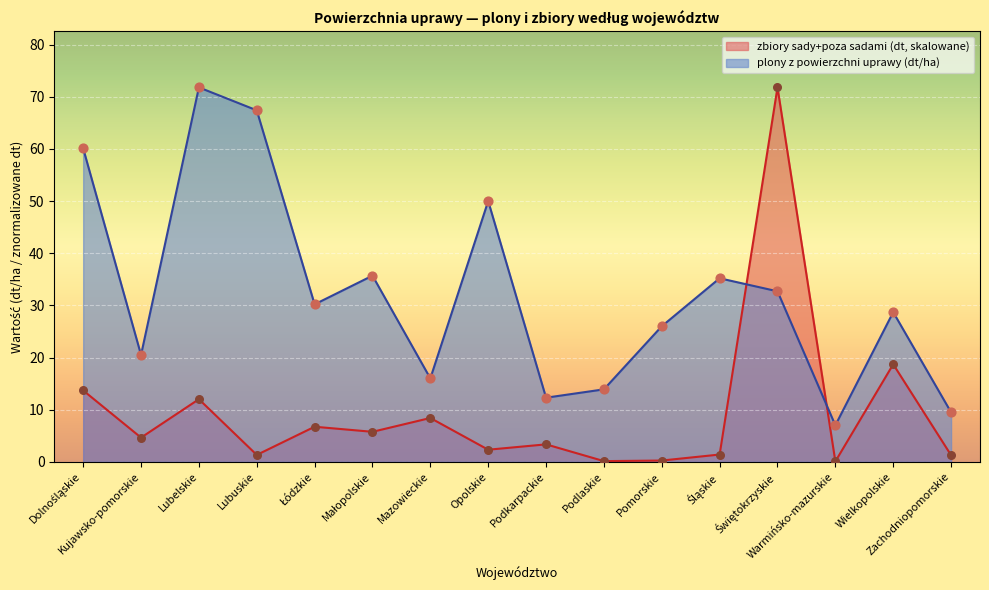

Which series has the largest Y range (max minus min)?

zbiory sady+poza sadami (dt)